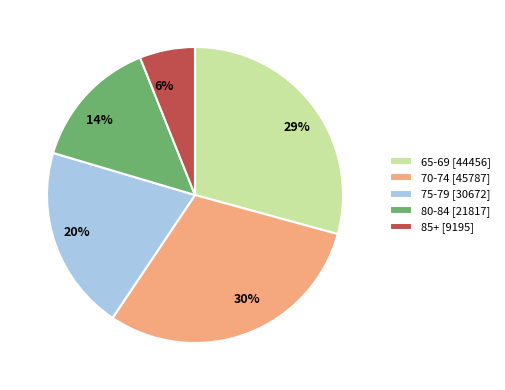

What percentage is the 85+ slice, to the nearest percent?

6%